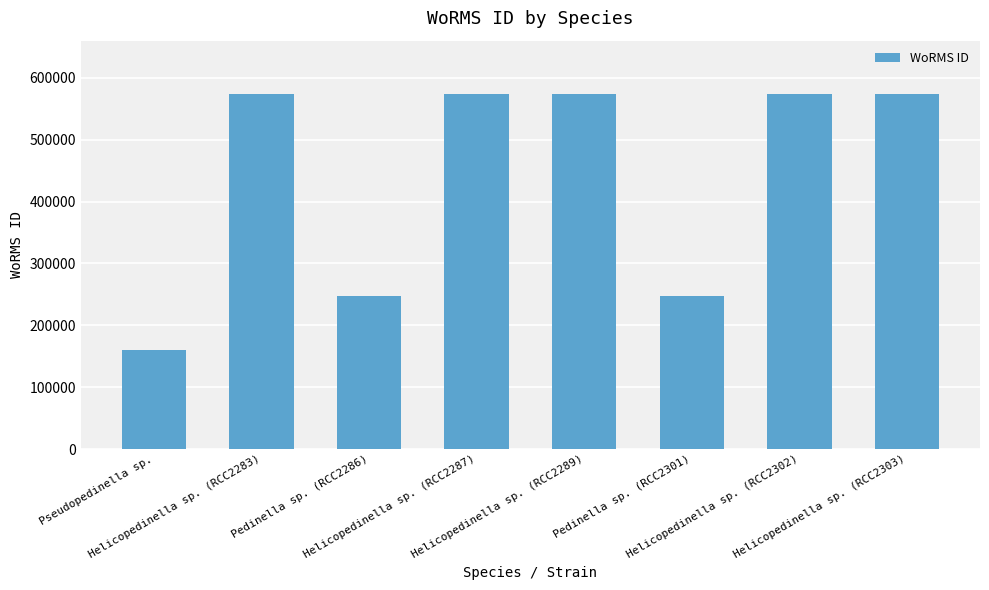

What is the minimum value shown in the chart?

160599